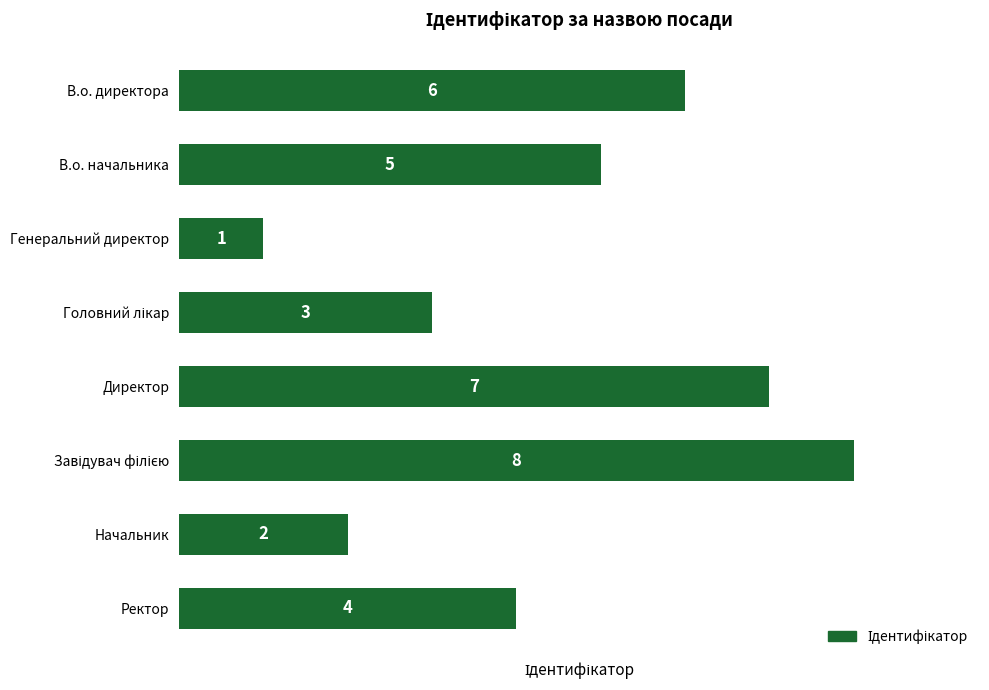

What is the difference between the maximum and minimum values?

7